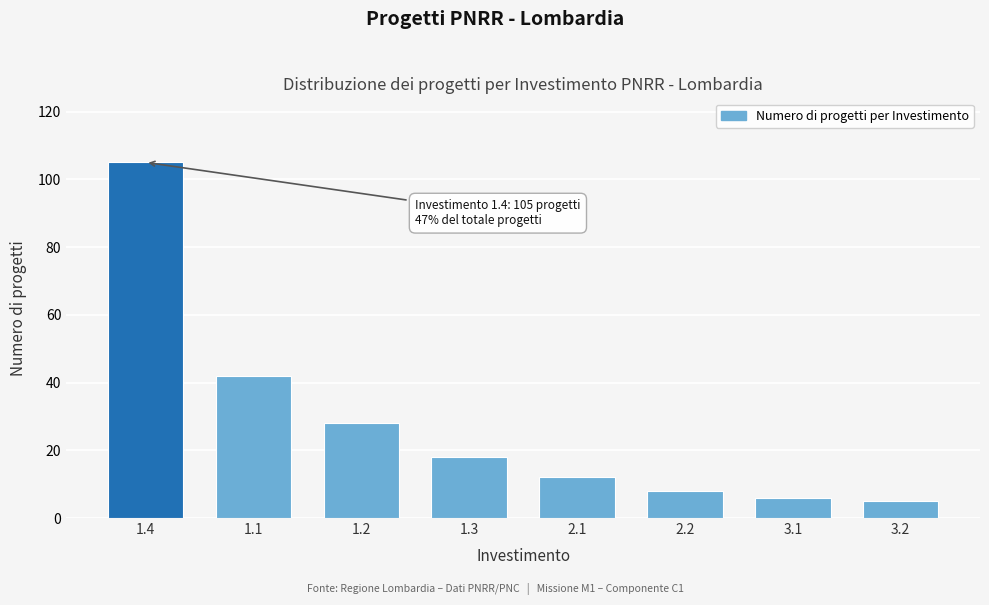

Reading left to right, what are all the values shown in this chart?

105	42	28	18	12	8	6	5